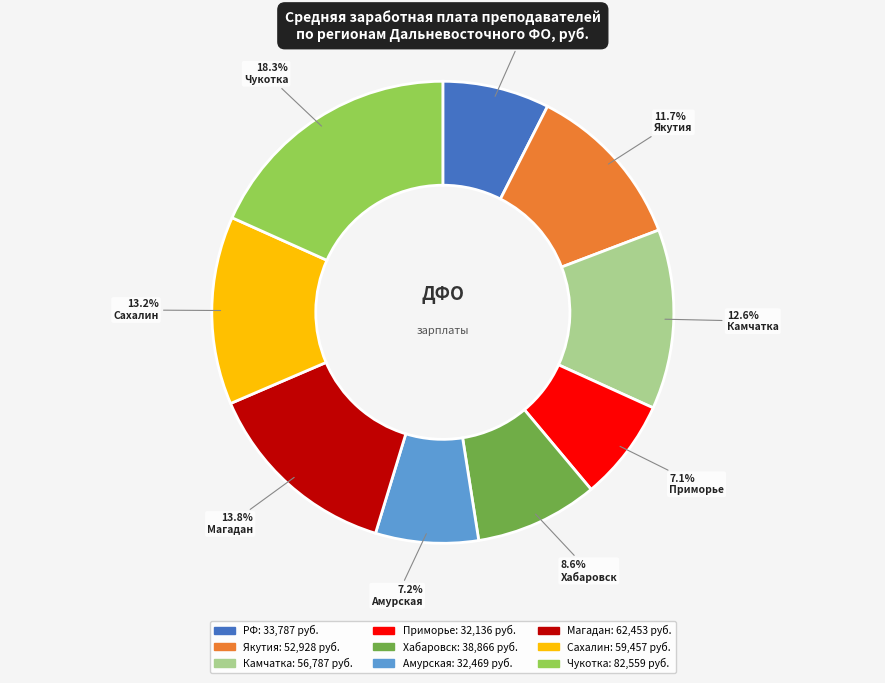

How many segments does this pie chart have?

9